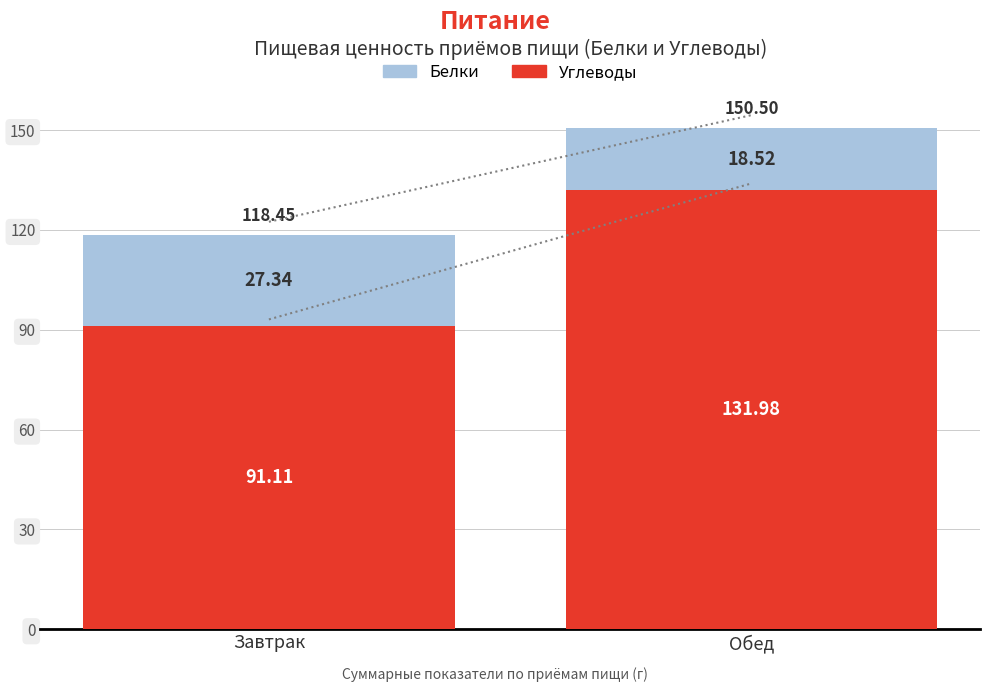

At which label does Углеводы reach its minimum?

Завтрак